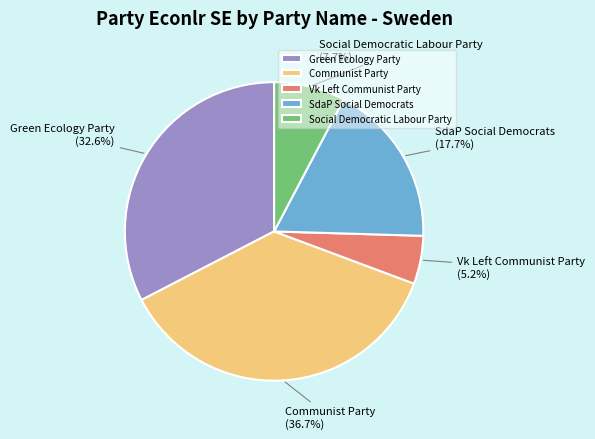

Which slice is the smallest?

Vk Left Communist Party